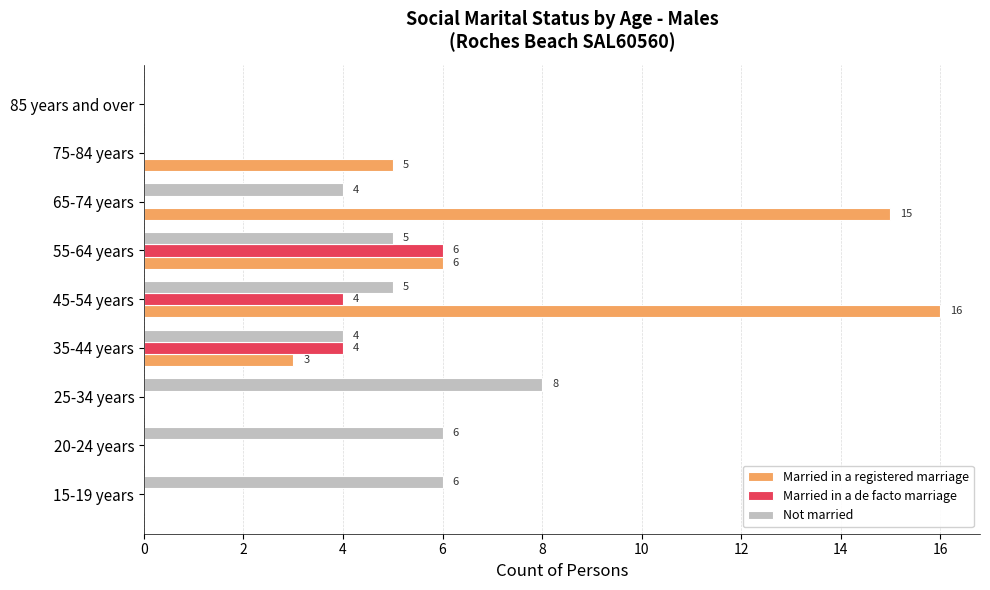

What is the total value across all series at 25-34 years?

8